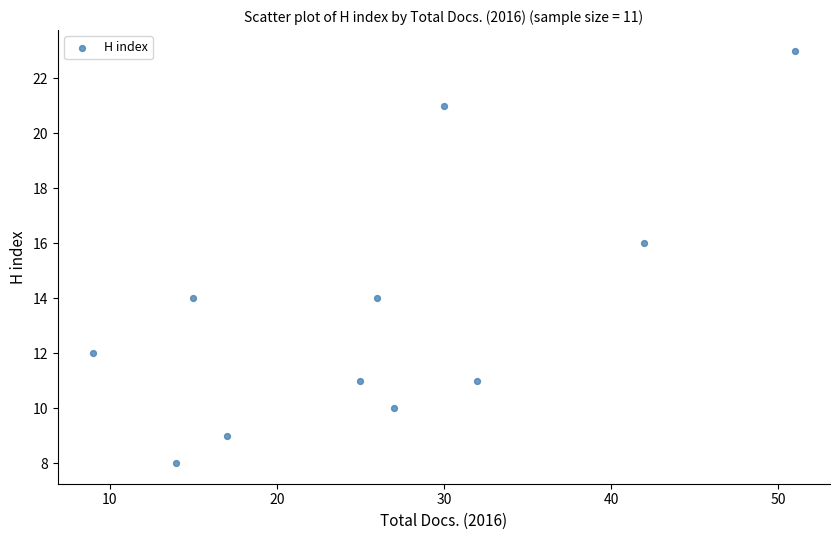

What is the range of X values (max minus min)?

42